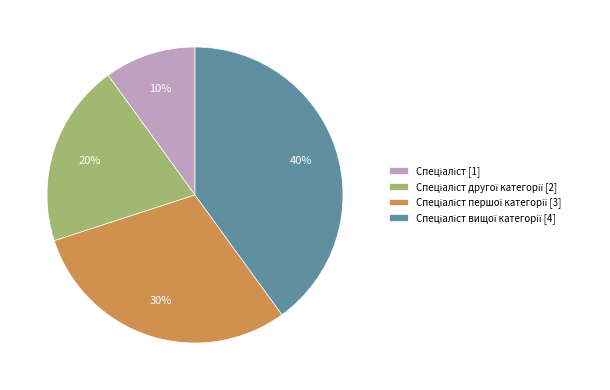

To the nearest percent, what is the difference between the largest and smallest slice percentages?

30%